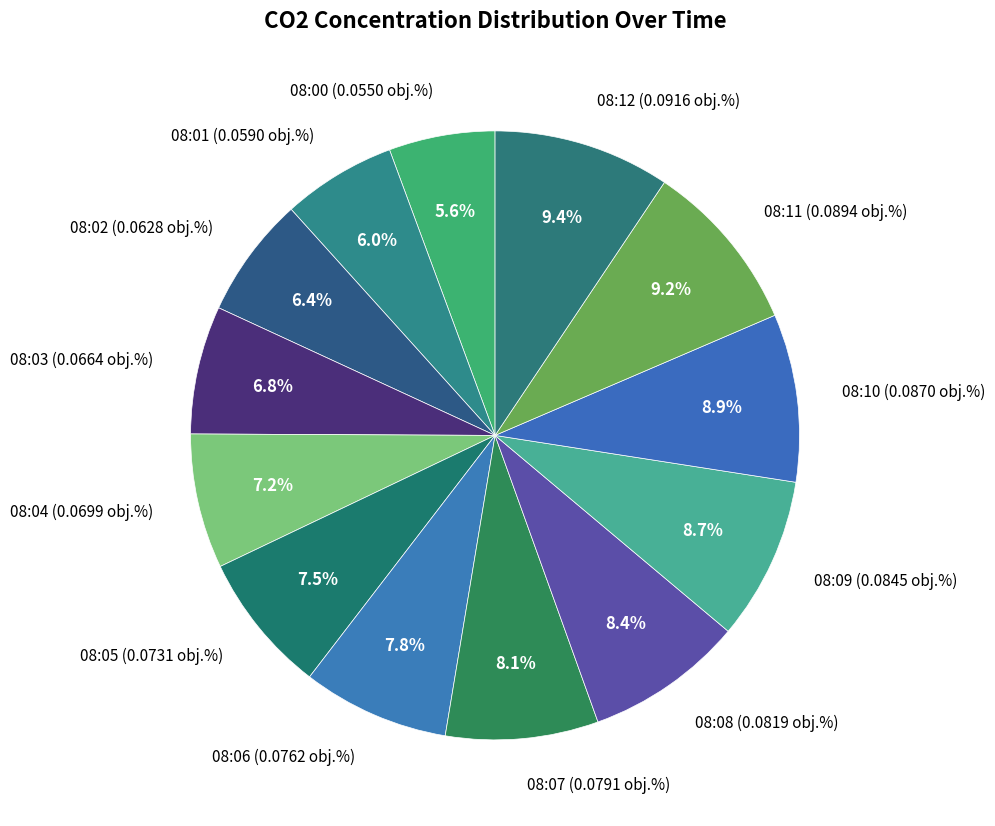

To the nearest percent, what is the average slice percentage?

8%